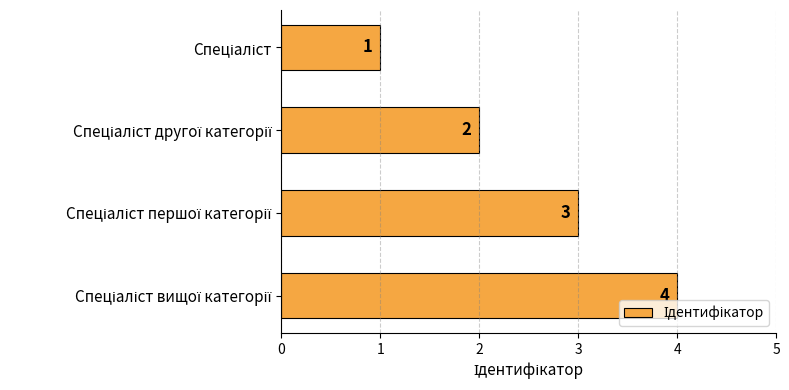

Are the bars grouped side by side (vs. stacked)?

No